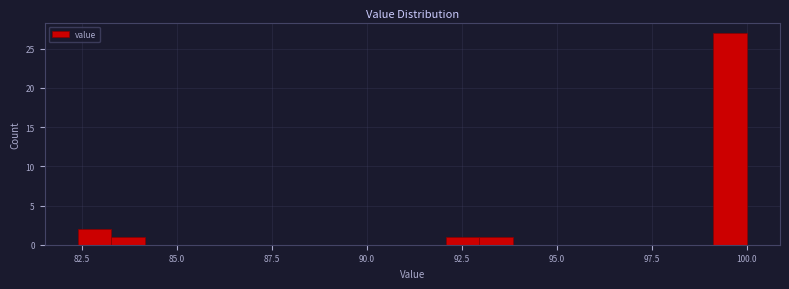

Read against the x-axis, roughly where is the centre of the tallest bar?

99.5